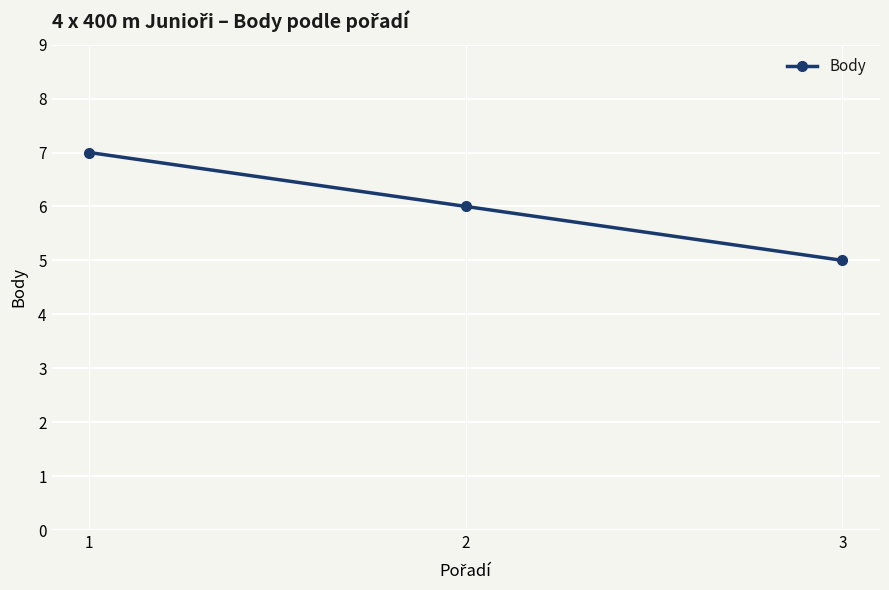

Reading left to right, what are all the values shown in this chart?

7	6	5